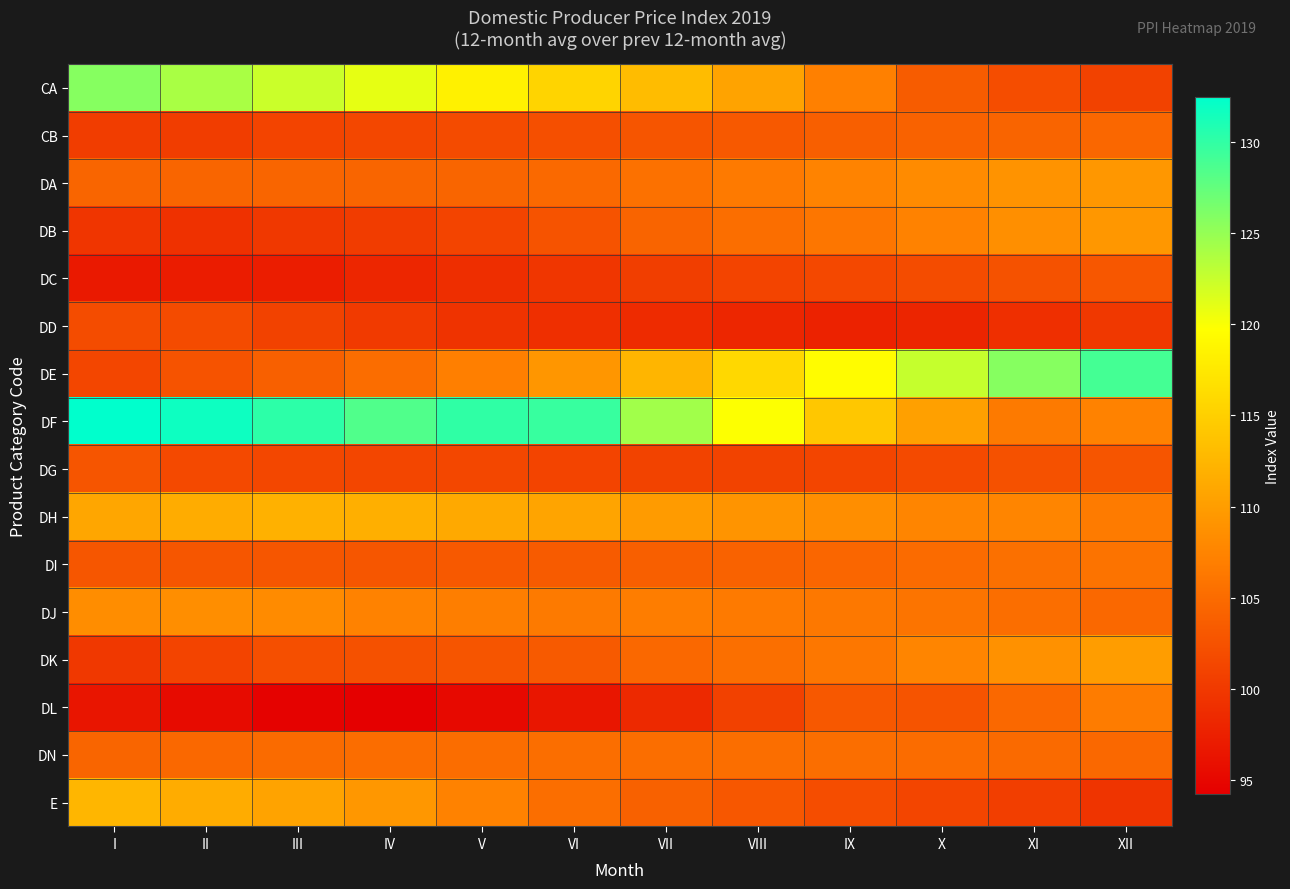

At VII, list the series in order from largest to smallest.

DF, CA, DE, DH, DJ, DA, DN, DK, DB, E, DI, CB, DG, DC, DD, DL